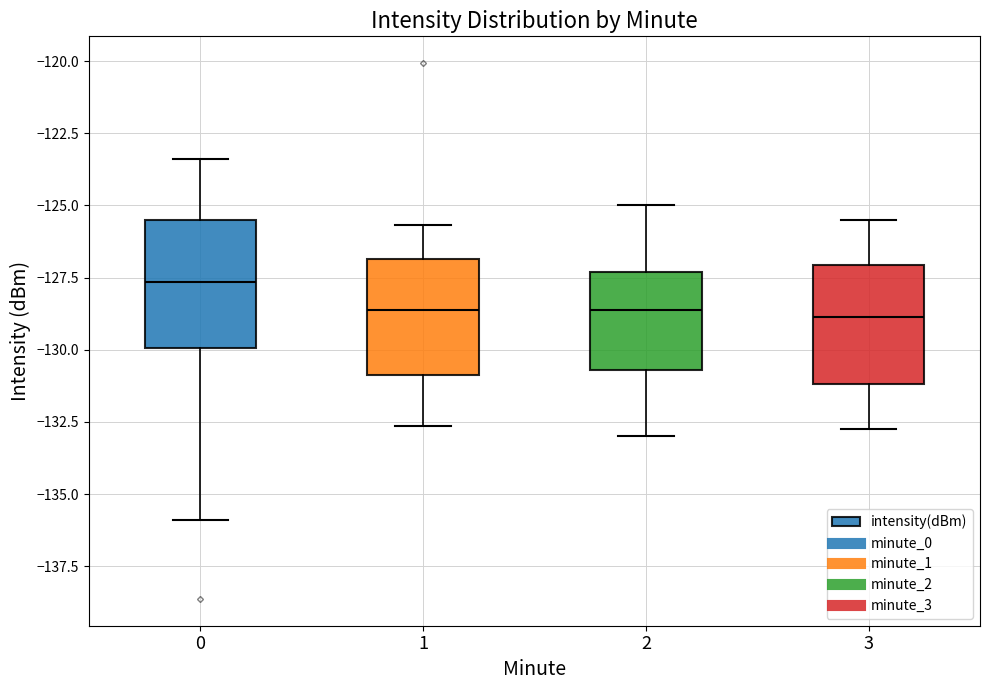

Reading left to right, transcribe this box plot: for each box, give where its median line is, the range the box spans, and where its two whiskers end, as read against the y-axis. The values are not printed on the chart, so give them approximately, as read against the axis.

0: median -127.5, box -130.0 to -125.5, whiskers -136.0 to -123.5
1: median -128.5, box -131.0 to -127.0, whiskers -132.5 to -125.5
2: median -128.5, box -130.5 to -127.5, whiskers -133.0 to -125.0
3: median -129.0, box -131.0 to -127.0, whiskers -132.5 to -125.5